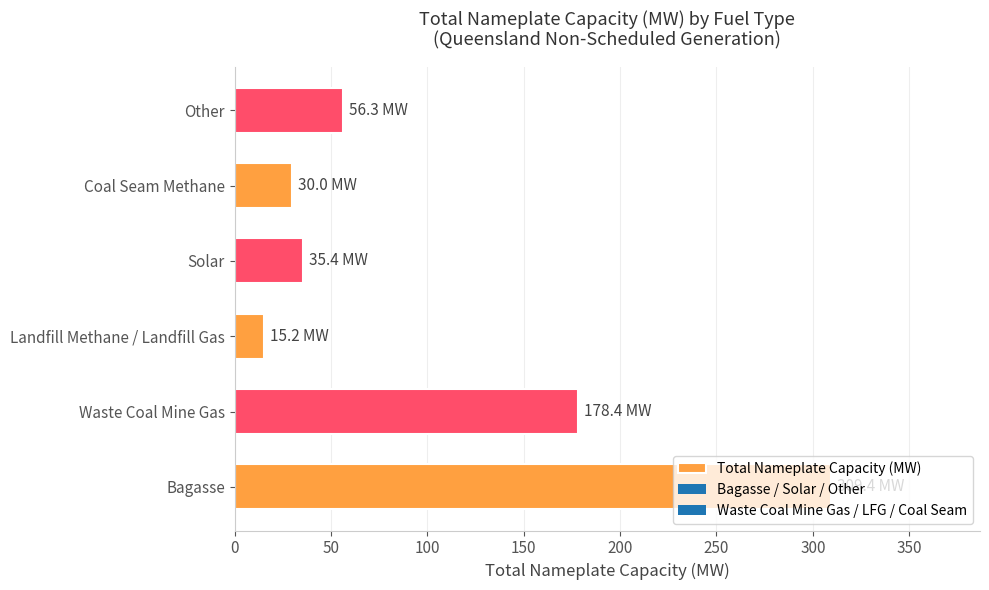

What is the approximate value at Bagasse?

309.4